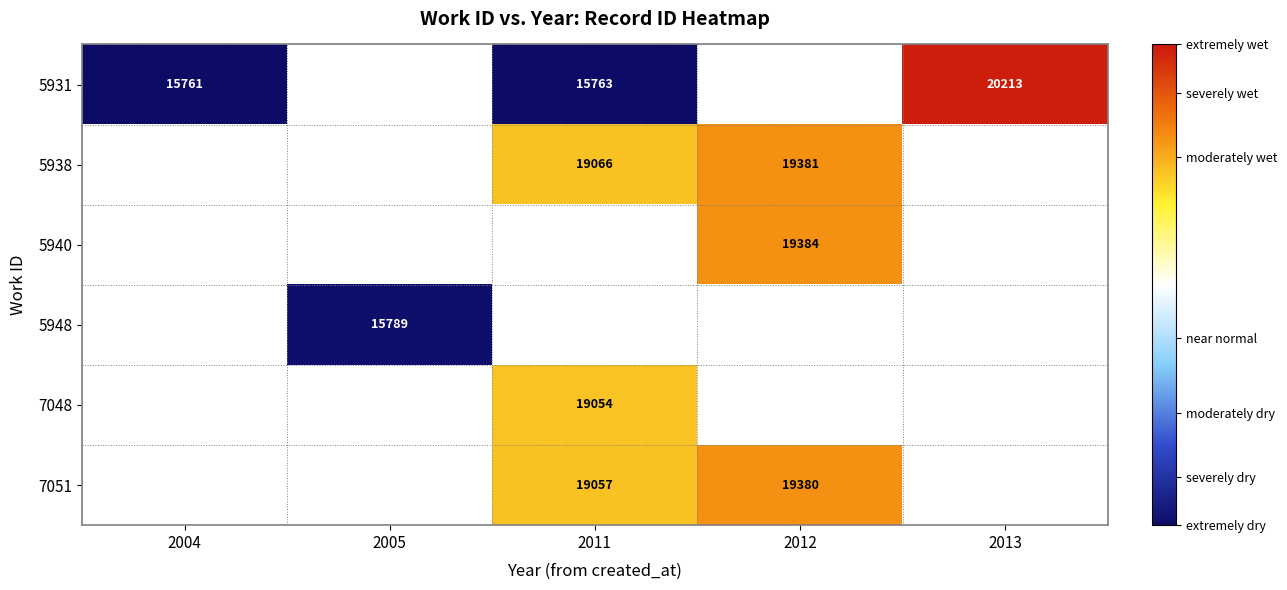

At how many categories does at least one series exceed 17632?

3